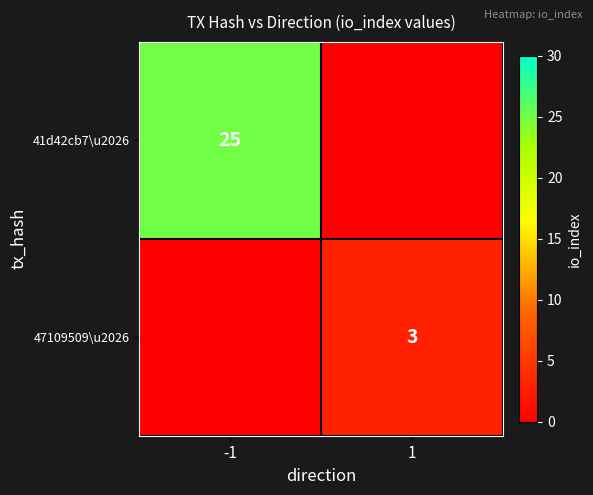

The 41d42cb7\u2026 series shows 16 at -1. True or false?

False